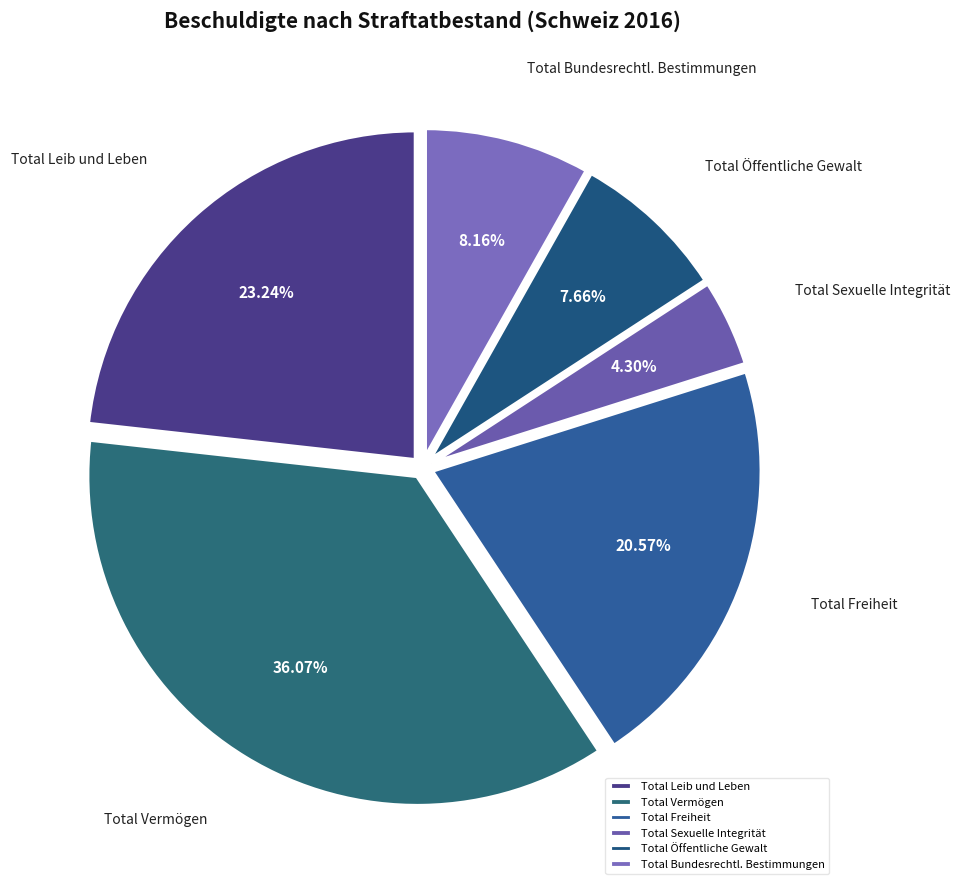

What is the smallest slice in the pie chart?

Total Sexuelle Integrität